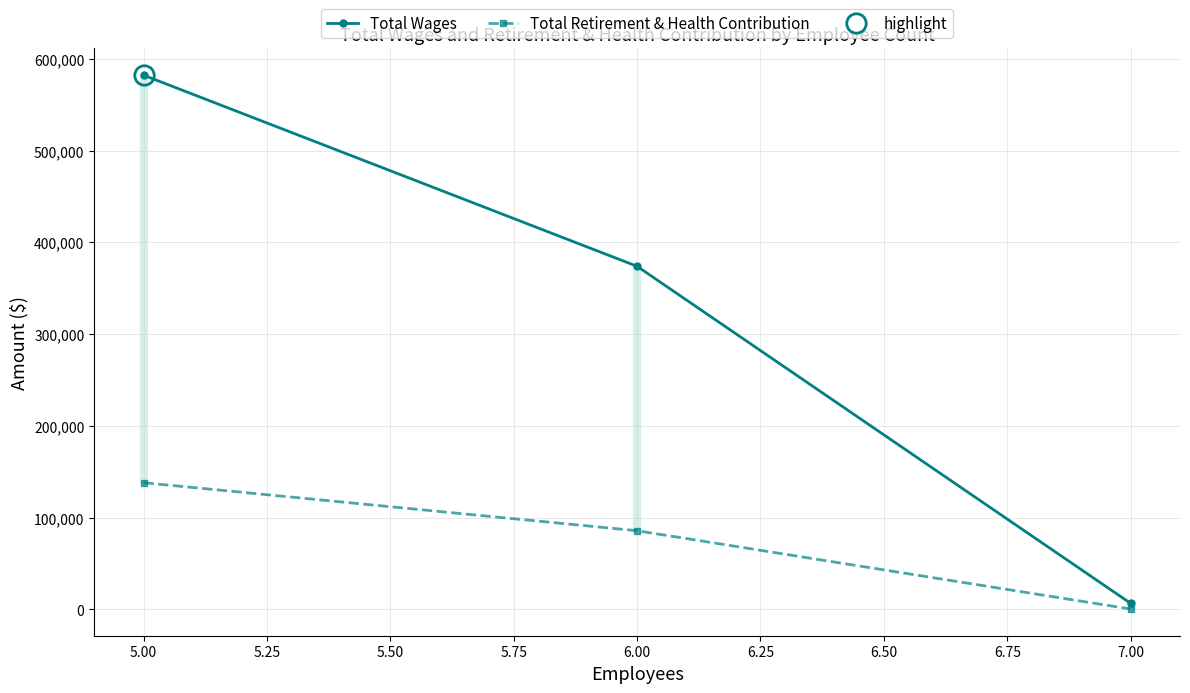

The value of Total Retirement & Health Contribution at 5.00 is 181345. True or false?

False